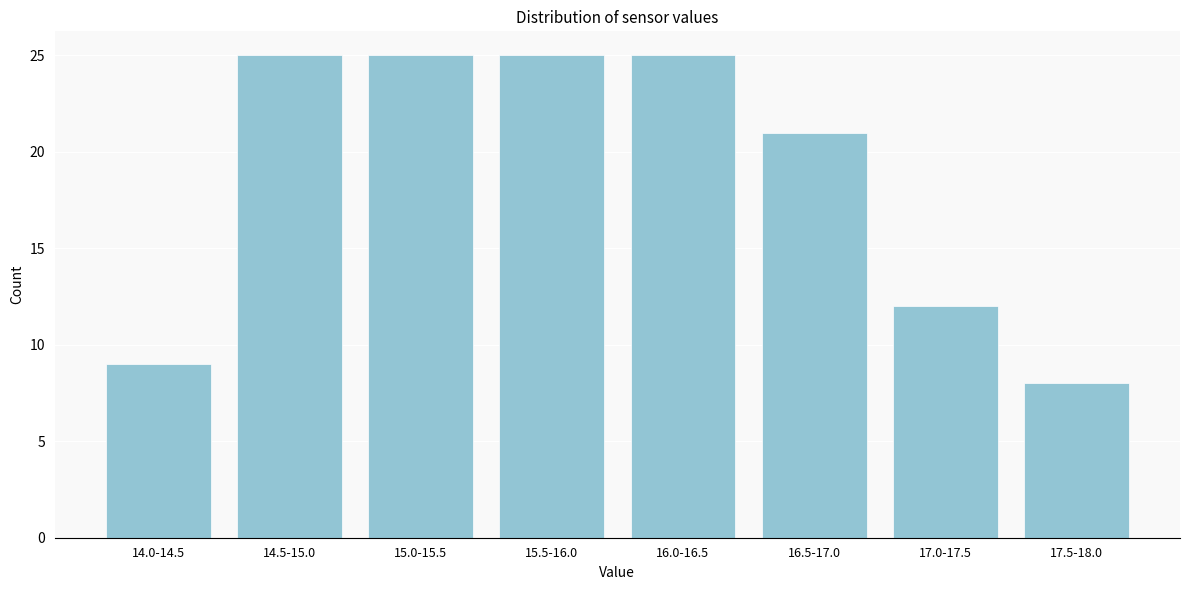

Reading left to right, transcribe all the data shown in this chart.

14.0-14.5=9	14.5-15.0=25	15.0-15.5=25	15.5-16.0=25	16.0-16.5=25	16.5-17.0=21	17.0-17.5=12	17.5-18.0=8